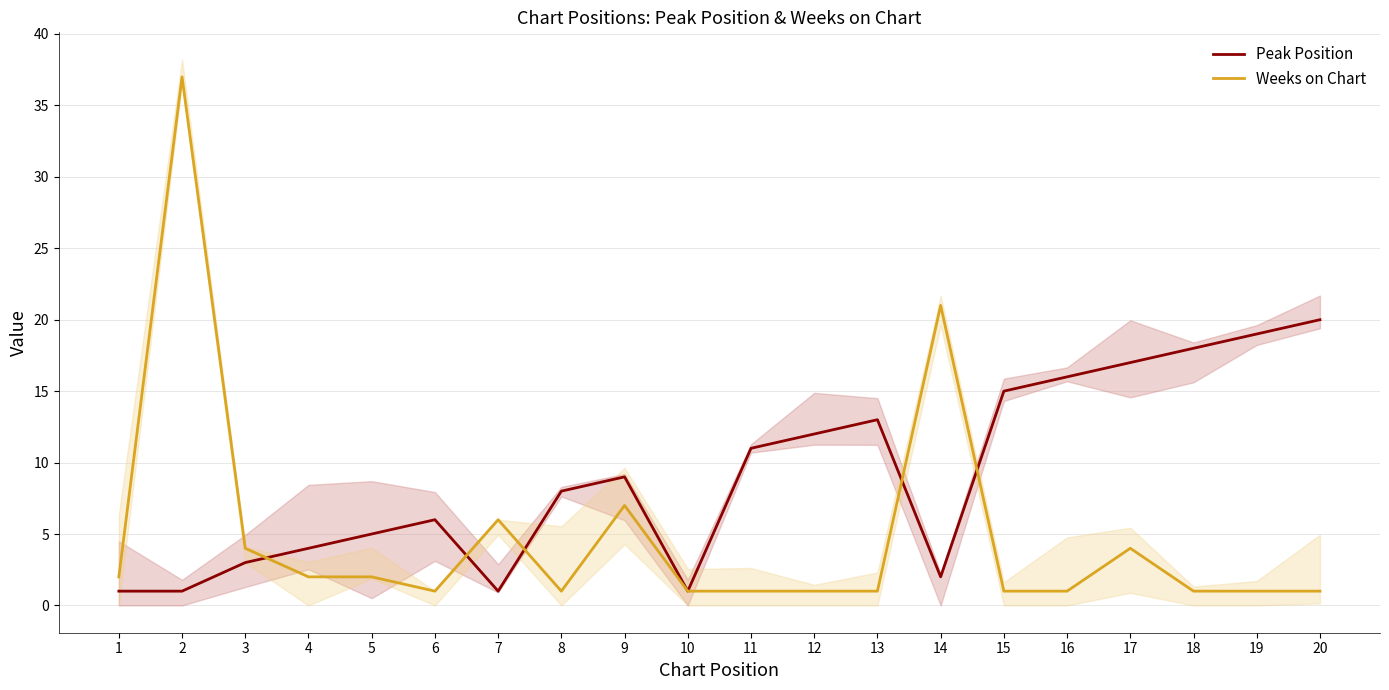

At which category does the chart reach its minimum across all series?

1